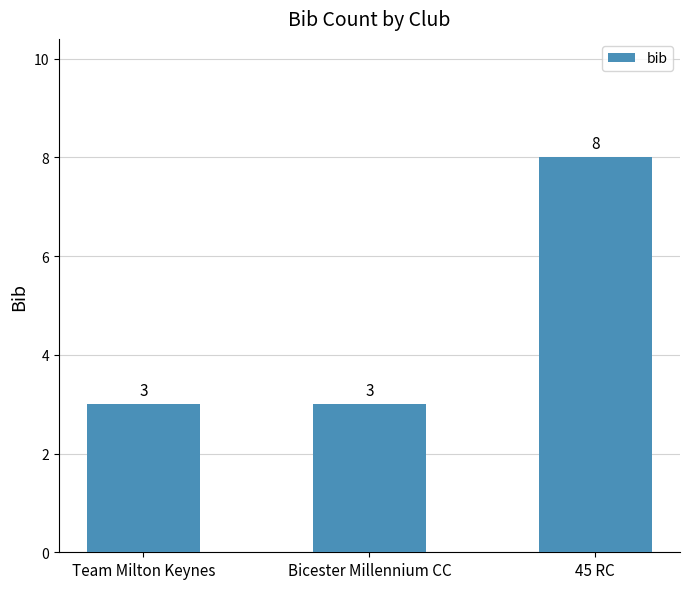

What is the average value?

5